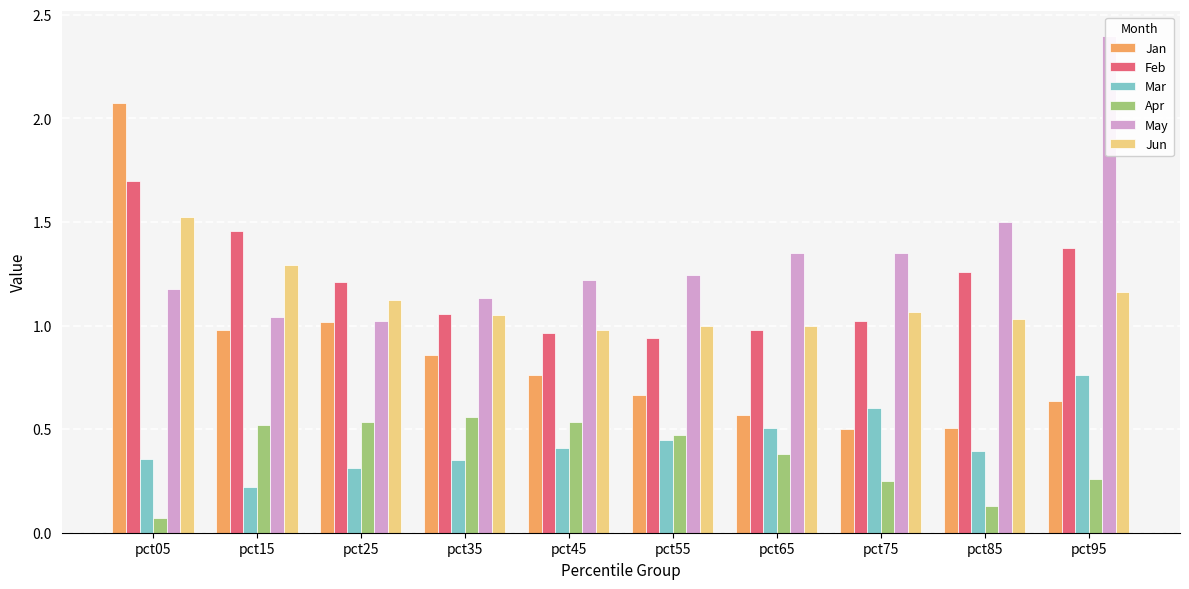

What is the total value across all series at pct35?

5.0